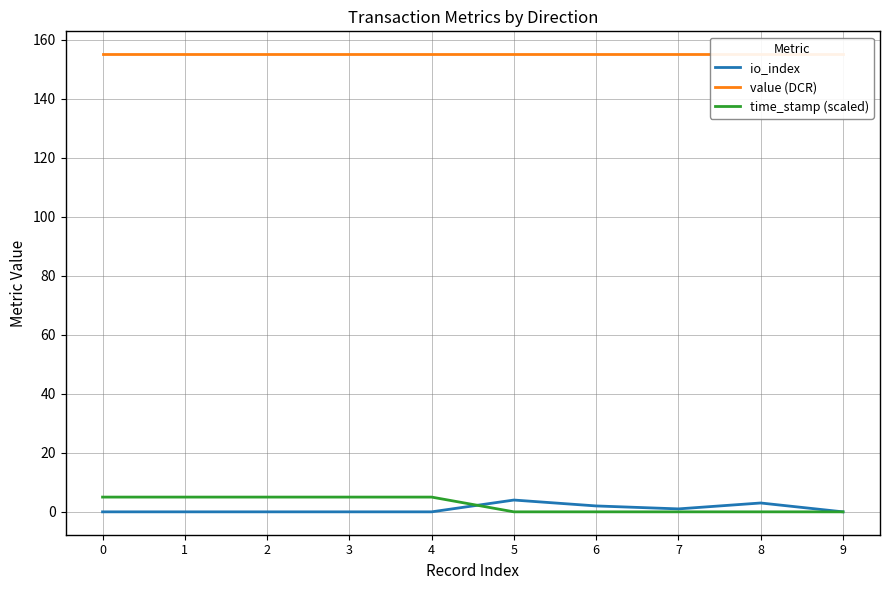

How many time_stamp (scaled) values are between 0 and 5?

10